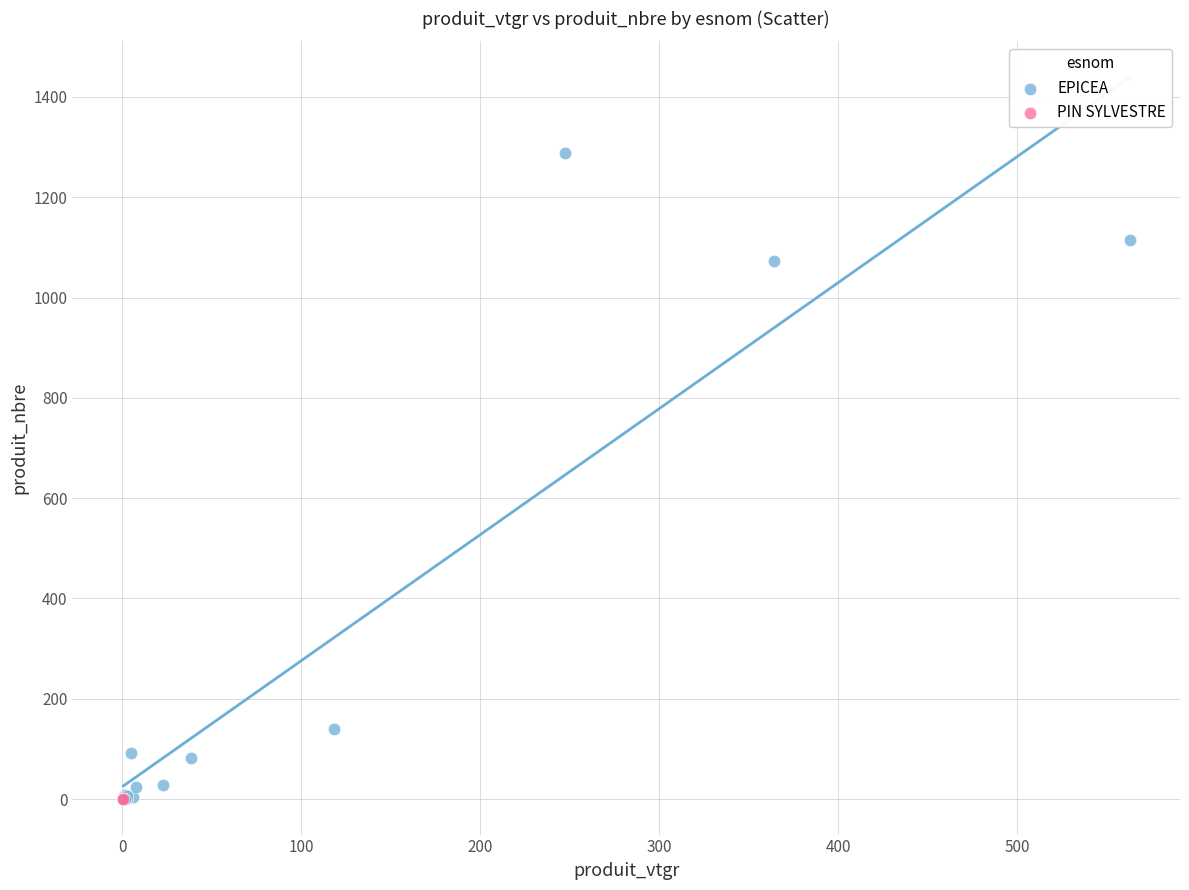

What are all the series names shown in the legend?

EPICEA, PIN SYLVESTRE